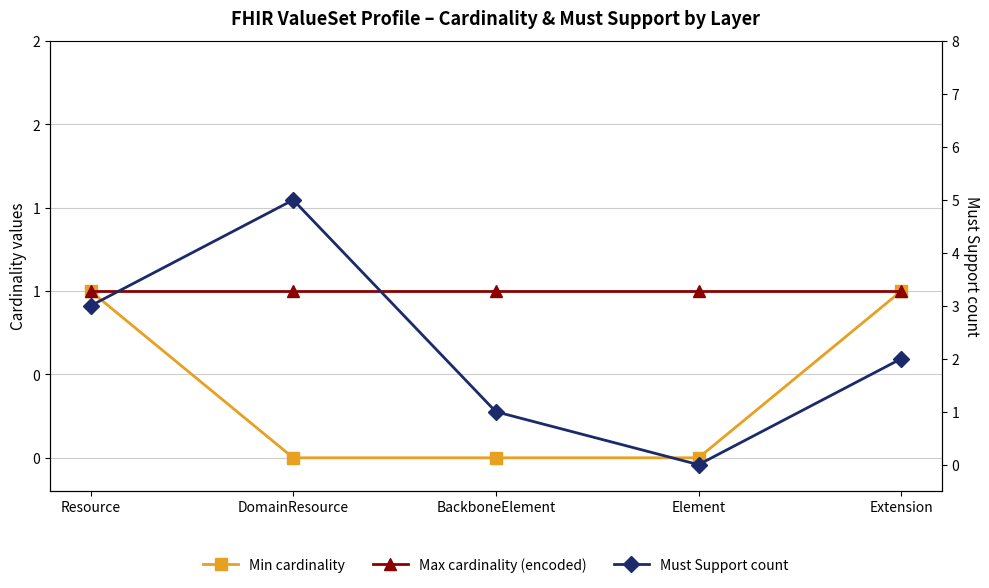

What is the difference between the maximum and minimum values in the Min cardinality series?

1